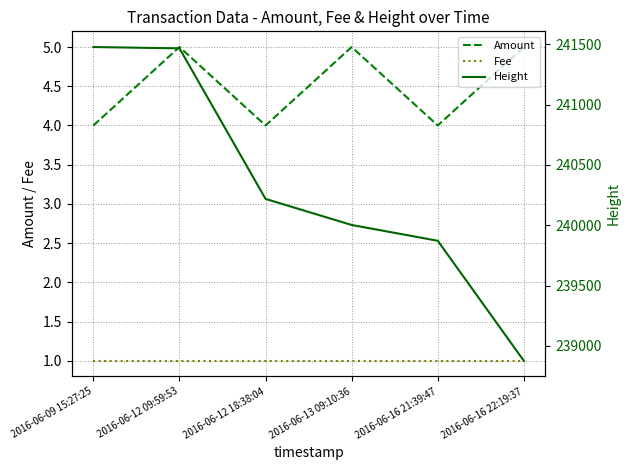

Rank the series by their maximum value, from lowest to highest.

Fee, Amount, Height